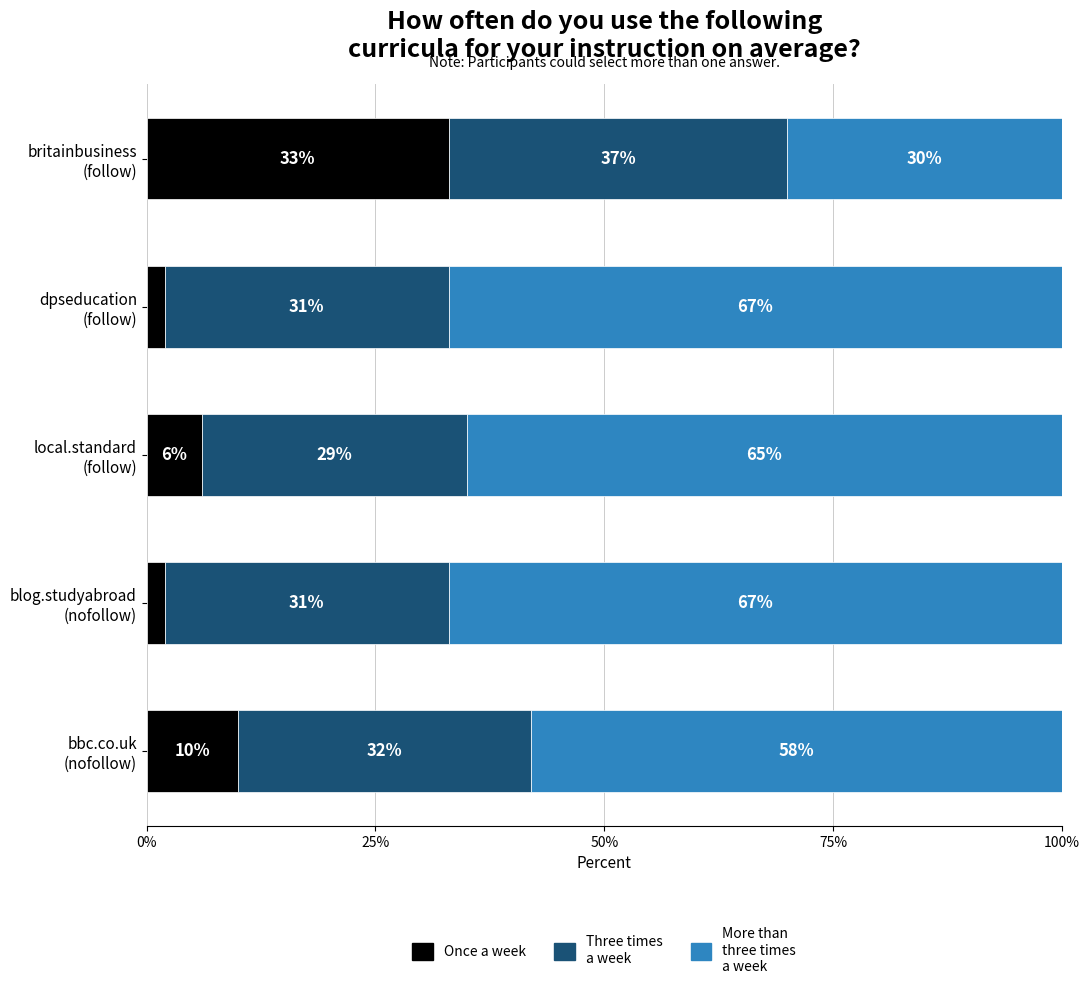

Count the number of data series in this chart.

3